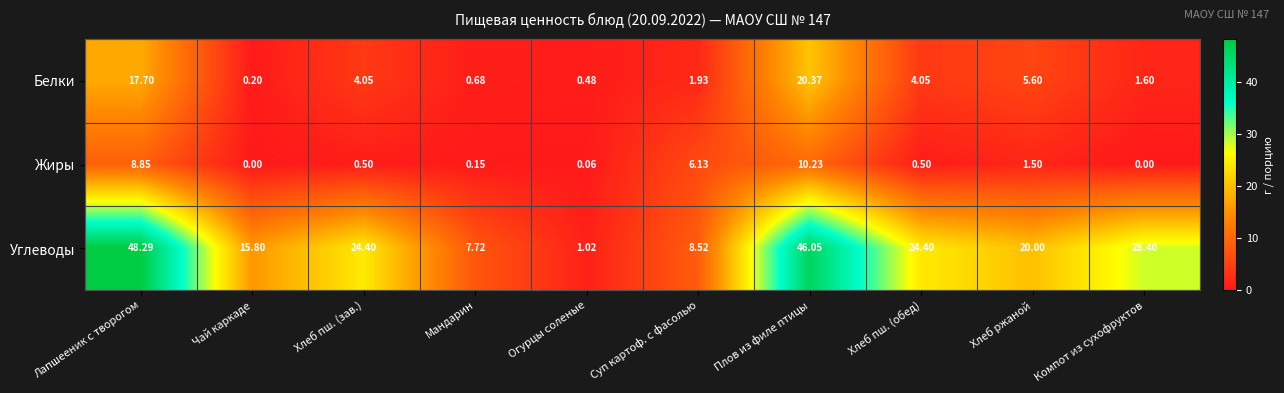

Count the number of categories in the chart.

10